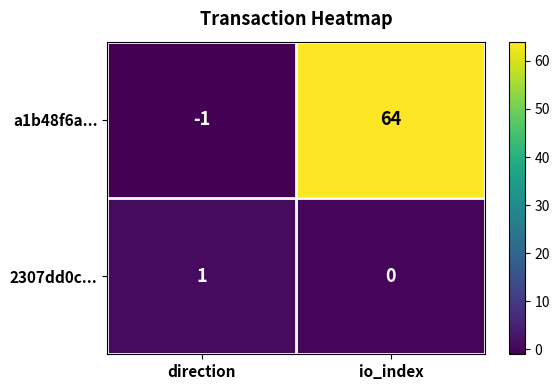

At how many categories does at least one series exceed 56?

1